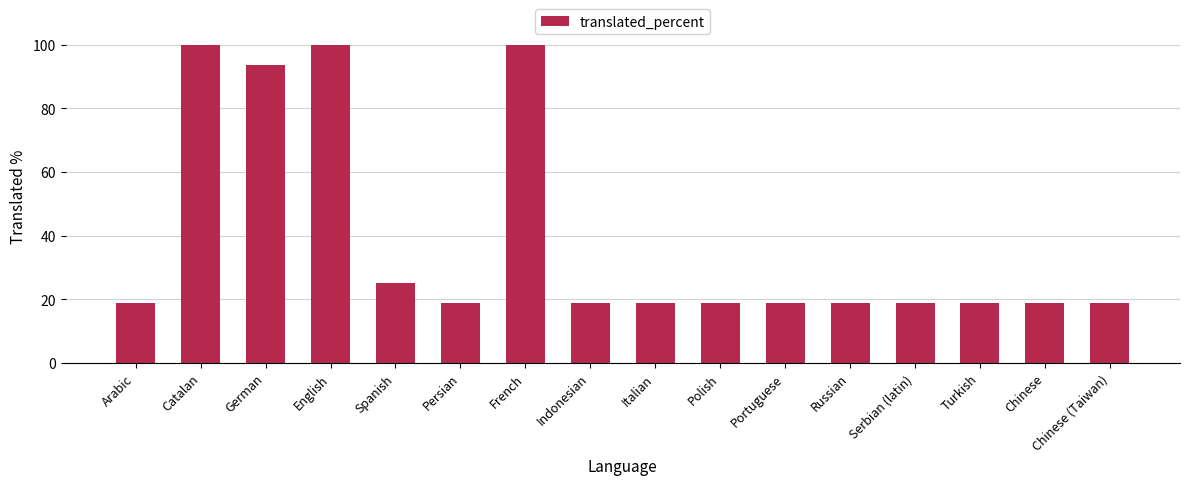

What is the smallest value displayed?

18.7